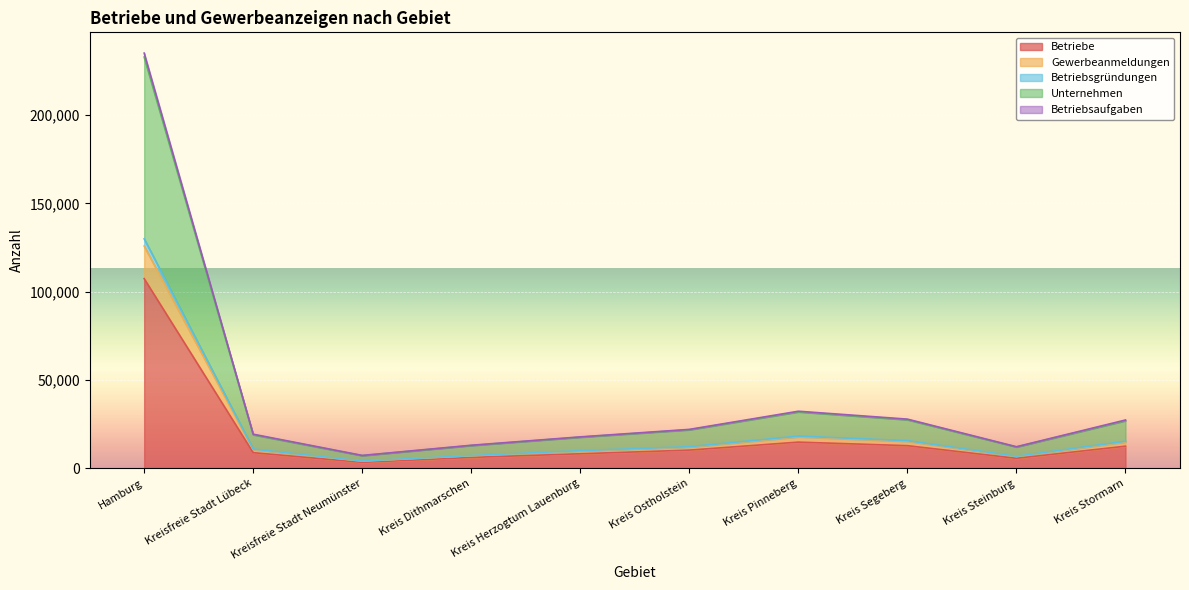

Which label corresponds to the largest value in the chart?

Hamburg